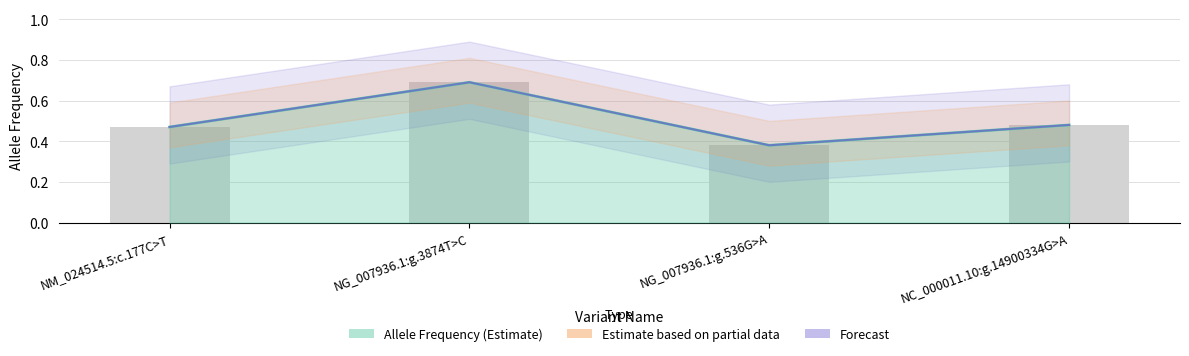

How many data points does each series have?

4